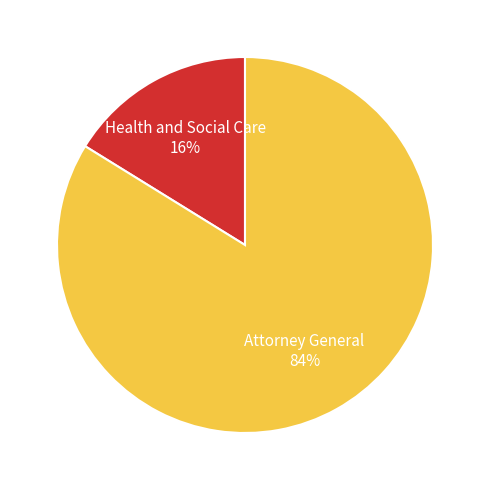

To the nearest percent, what is the difference between the largest and smallest slice percentages?

68%